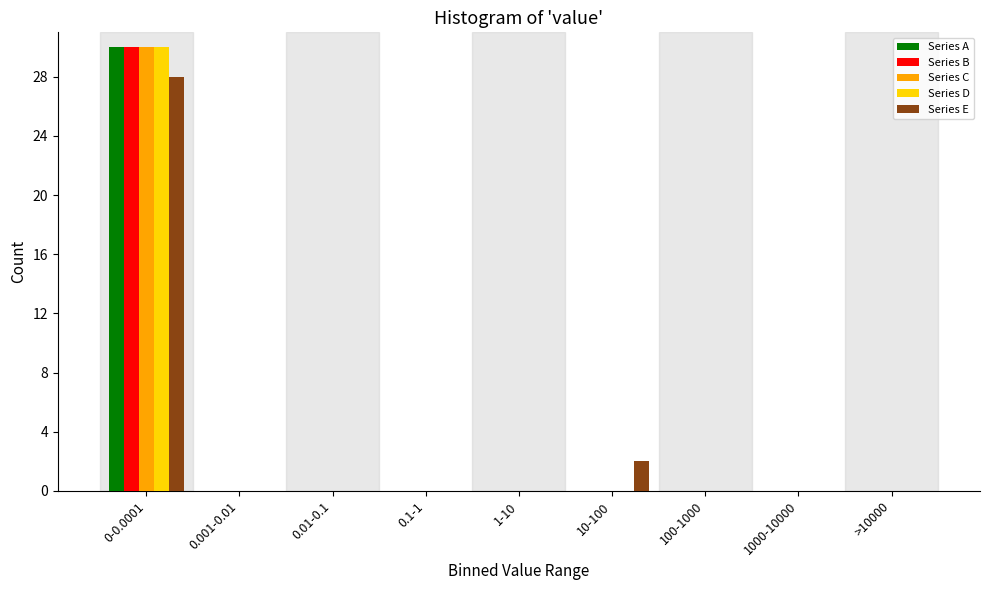

The Series E series shows 0 at 1-10. True or false?

True